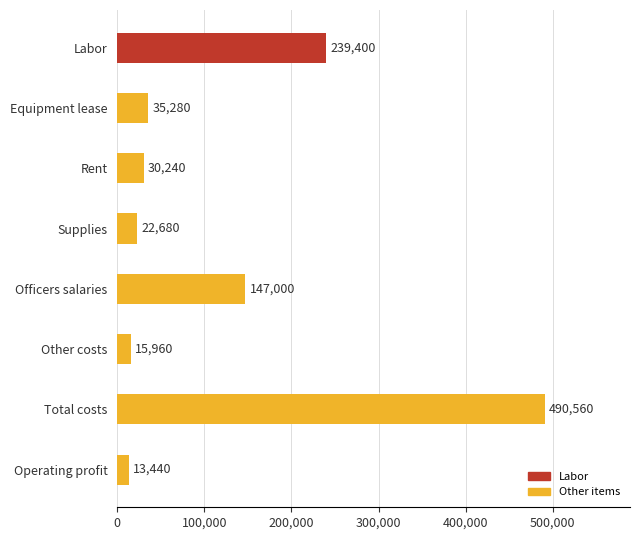

Reading bottom to top, list all the values displayed in this chart.

Operating profit=13440	Total costs=490560	Other costs=15960	Officers salaries=147000	Supplies=22680	Rent=30240	Equipment lease=35280	Labor=239400